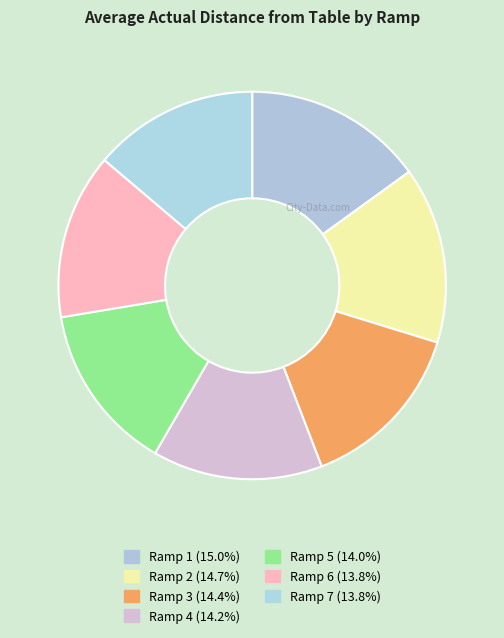

Does Ramp 7 account for over 50% of the chart?

No